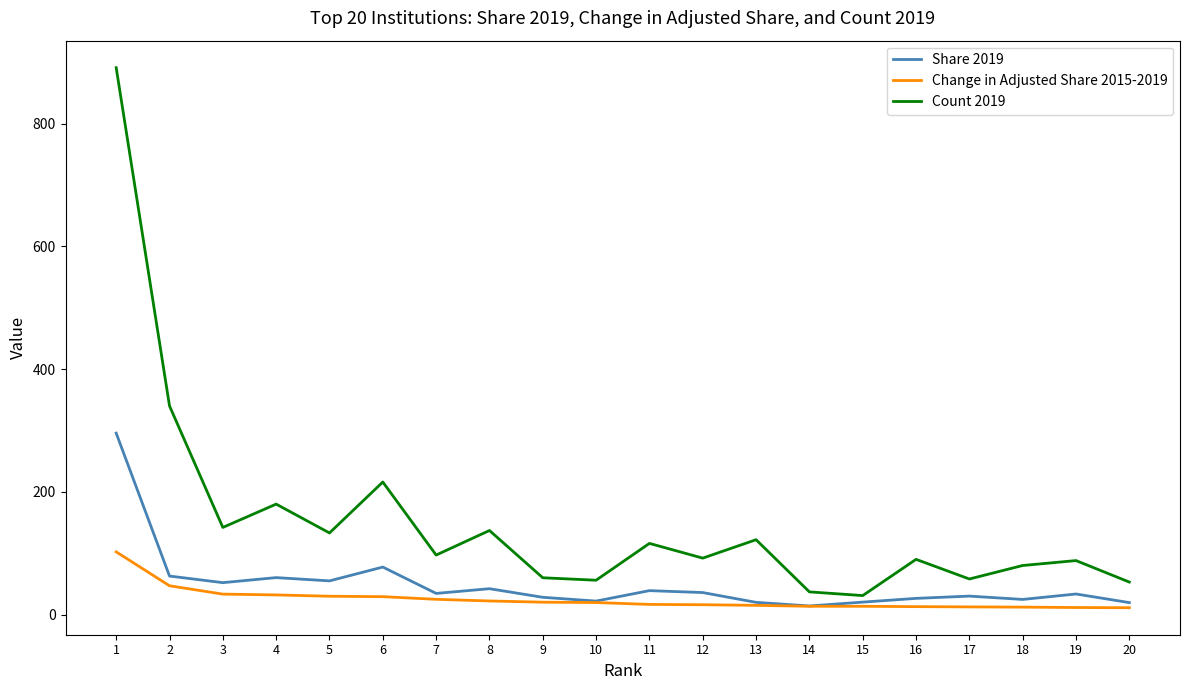

Which series has the largest range (max minus min)?

Count 2019